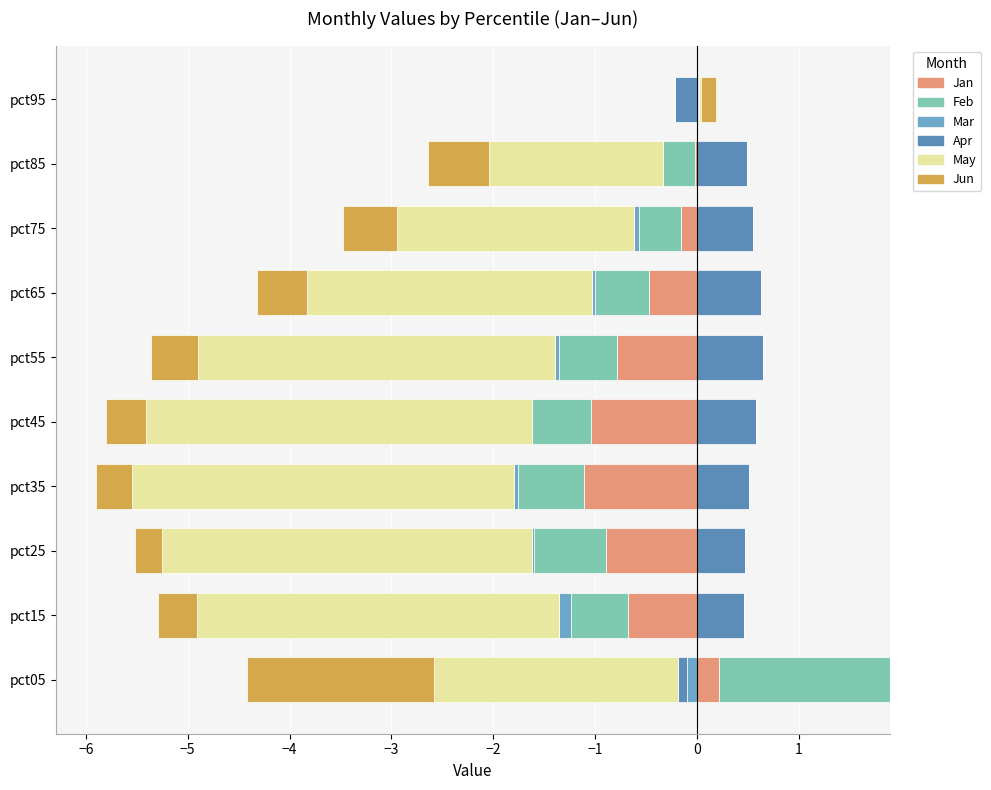

What are all the series names shown in the legend?

Jan, Feb, Mar, Apr, May, Jun